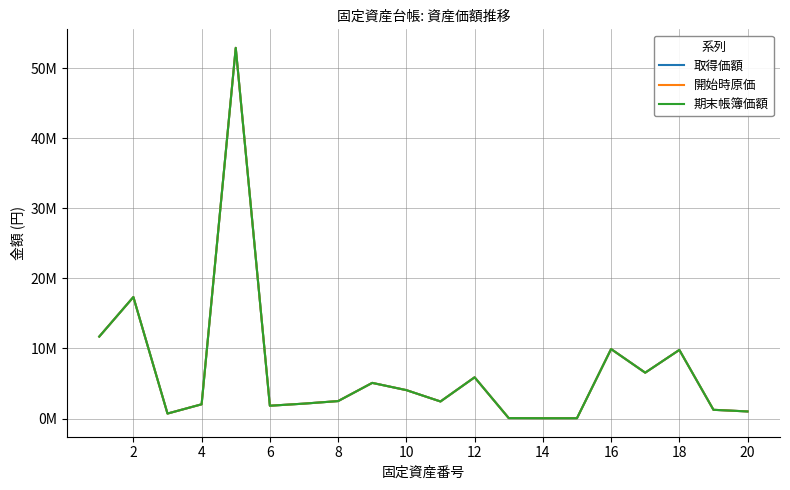

True or false: 取得価額 and 期末帳簿価額 cross at least once.

False